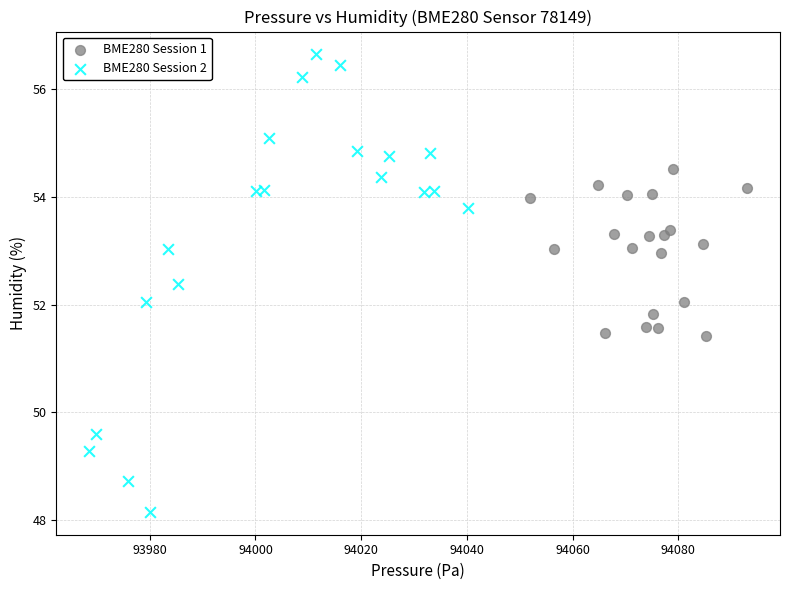

Which series contains the highest Y value?

BME280 Session 2